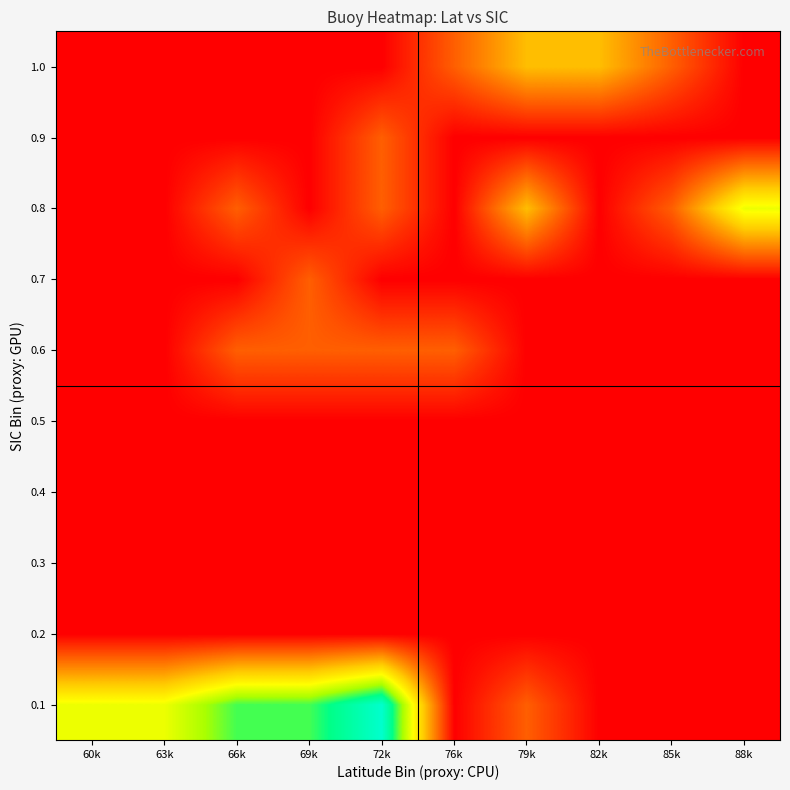

Reading right to left, list all the values displayed in this chart.

0.1: 88k=0	85k=0	82k=0	79k=1	76k=0	72k=5	69k=4	66k=4	63k=3	60k=3
0.2: 88k=0	85k=0	82k=0	79k=0	76k=0	72k=0	69k=0	66k=0	63k=0	60k=0
0.3: 88k=0	85k=0	82k=0	79k=0	76k=0	72k=0	69k=0	66k=0	63k=0	60k=0
0.4: 88k=0	85k=0	82k=0	79k=0	76k=0	72k=0	69k=0	66k=0	63k=0	60k=0
0.5: 88k=0	85k=0	82k=0	79k=0	76k=0	72k=0	69k=0	66k=0	63k=0	60k=0
0.6: 88k=0	85k=0	82k=0	79k=0	76k=1	72k=1	69k=1	66k=1	63k=0	60k=0
0.7: 88k=0	85k=0	82k=0	79k=0	76k=0	72k=0	69k=1	66k=0	63k=0	60k=0
0.8: 88k=3	85k=1	82k=0	79k=2	76k=0	72k=1	69k=0	66k=1	63k=0	60k=0
0.9: 88k=0	85k=0	82k=0	79k=0	76k=0	72k=1	69k=0	66k=0	63k=0	60k=0
1.0: 88k=0	85k=1	82k=2	79k=2	76k=1	72k=0	69k=0	66k=0	63k=0	60k=0